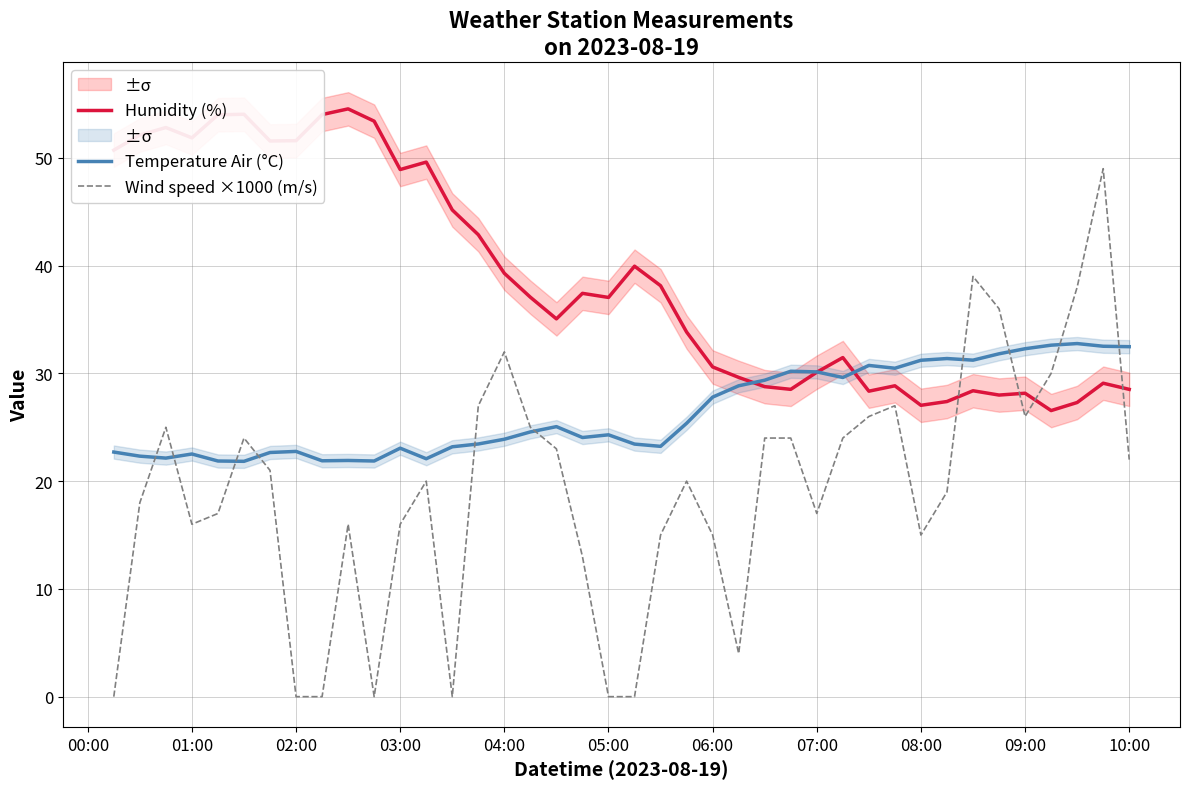

Where is the first local minimum for Humidity (%)?

01:00